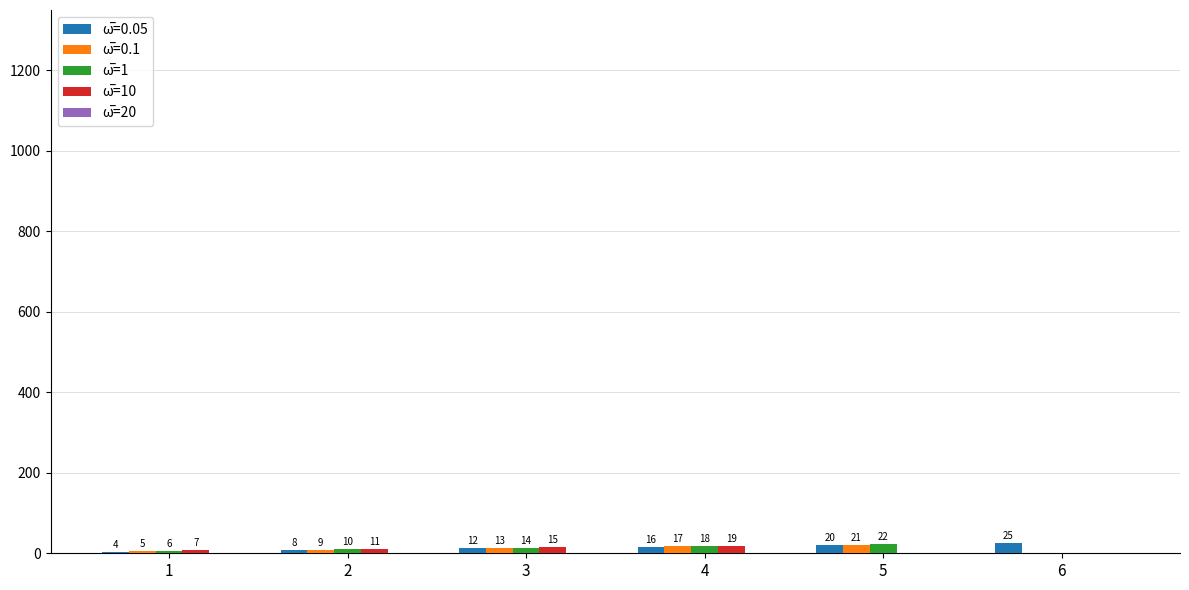

What is the maximum value shown in the chart?

25